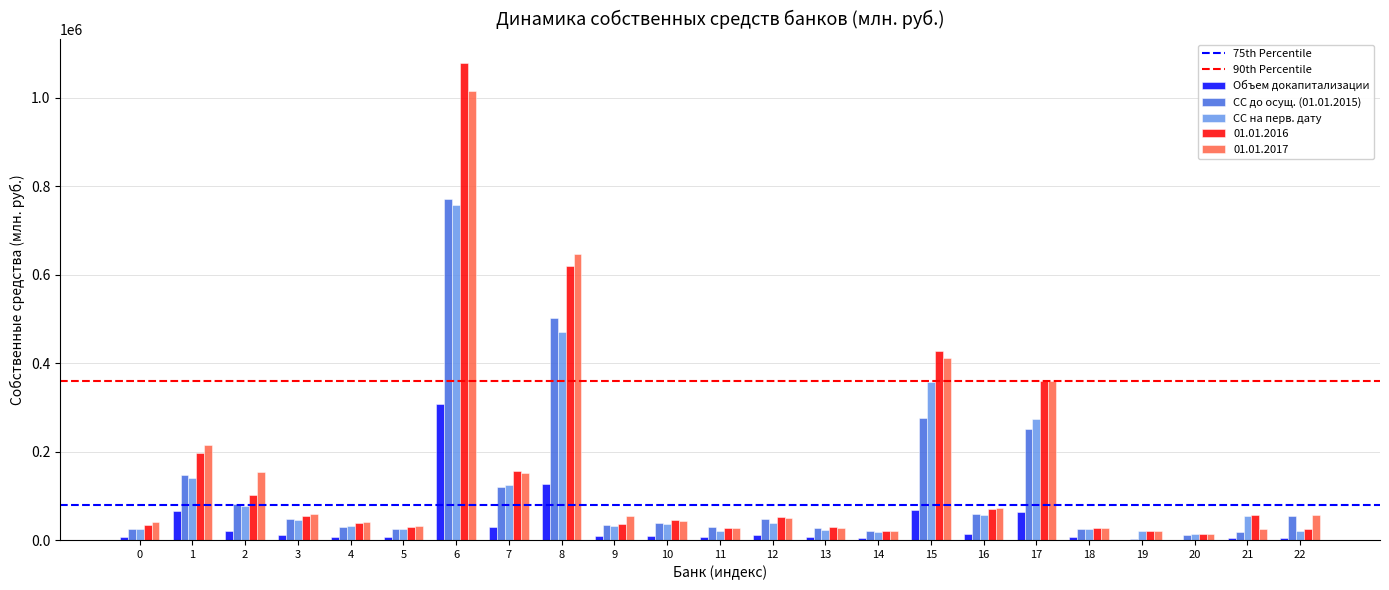

What is the sum of all Объем докапитализации values?

793679.3